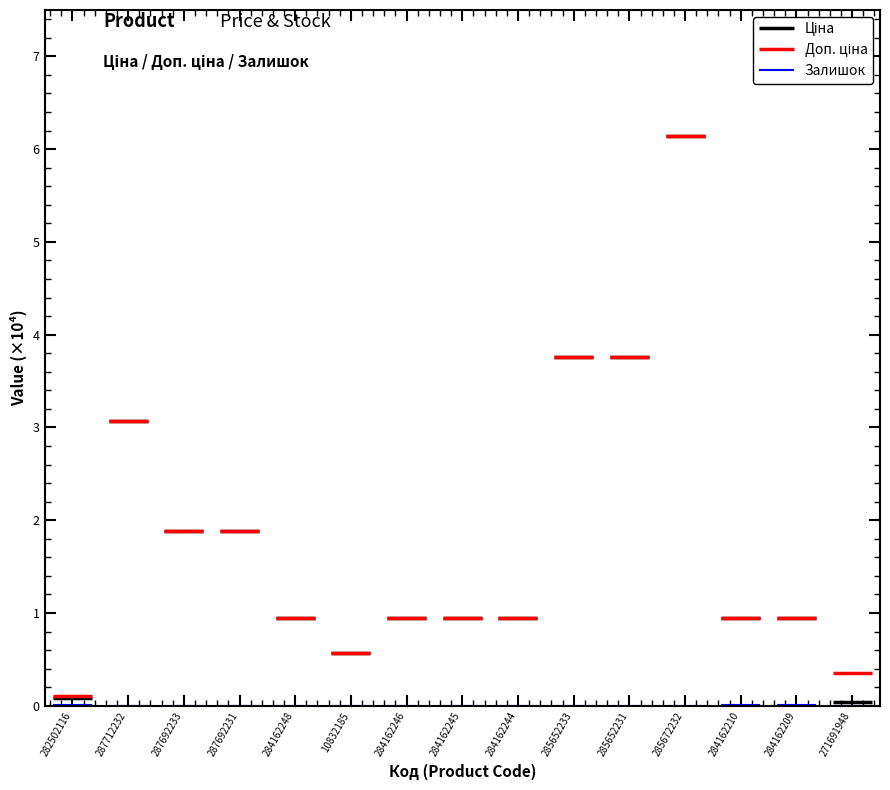

At which label does Ціна reach its peak?

282502116